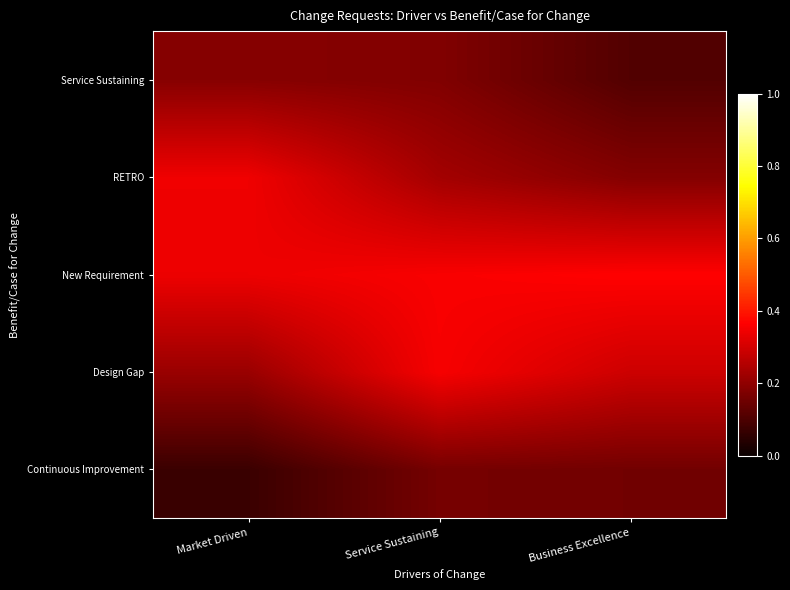

At how many categories does at least one series exceed 0?

3